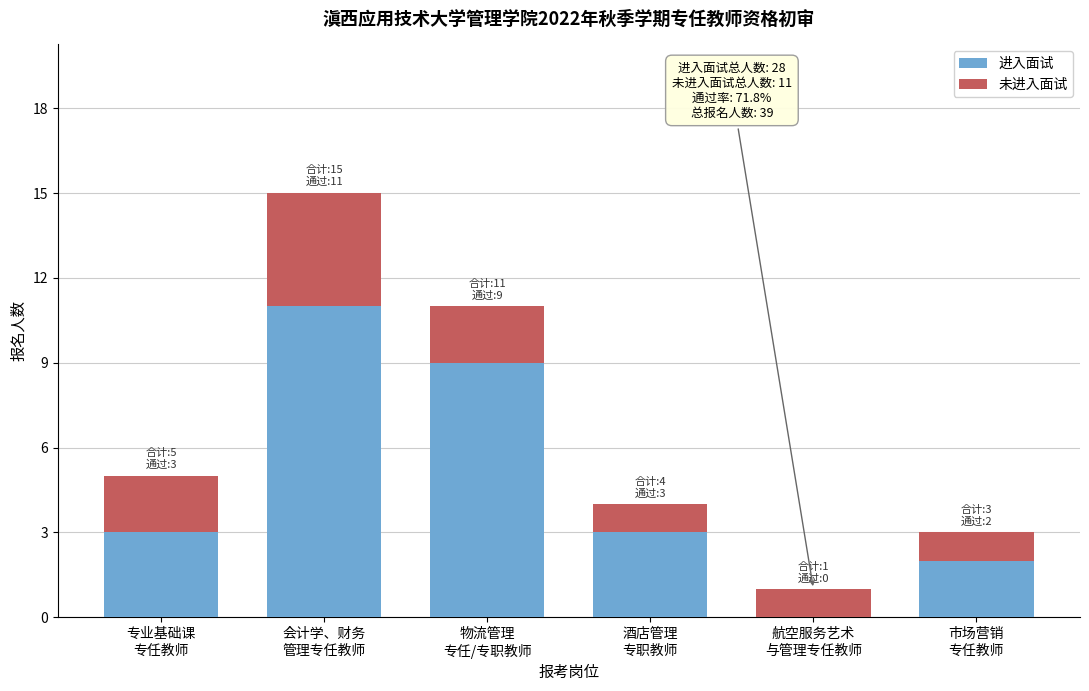

What is the highest value of the 进入面试 series?

11